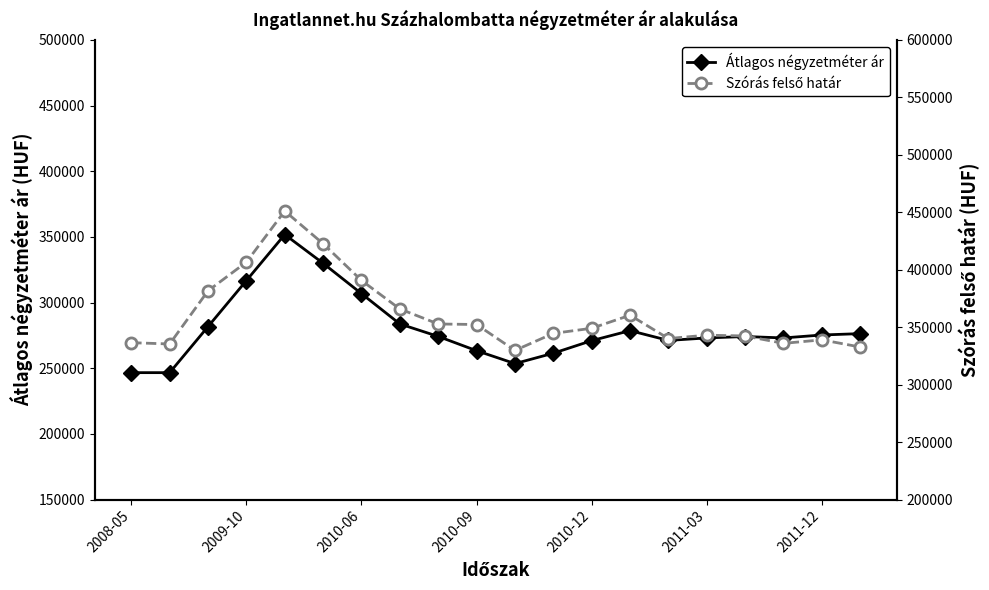

What is the highest value of the Átlagos négyzetméter ár series?

351851